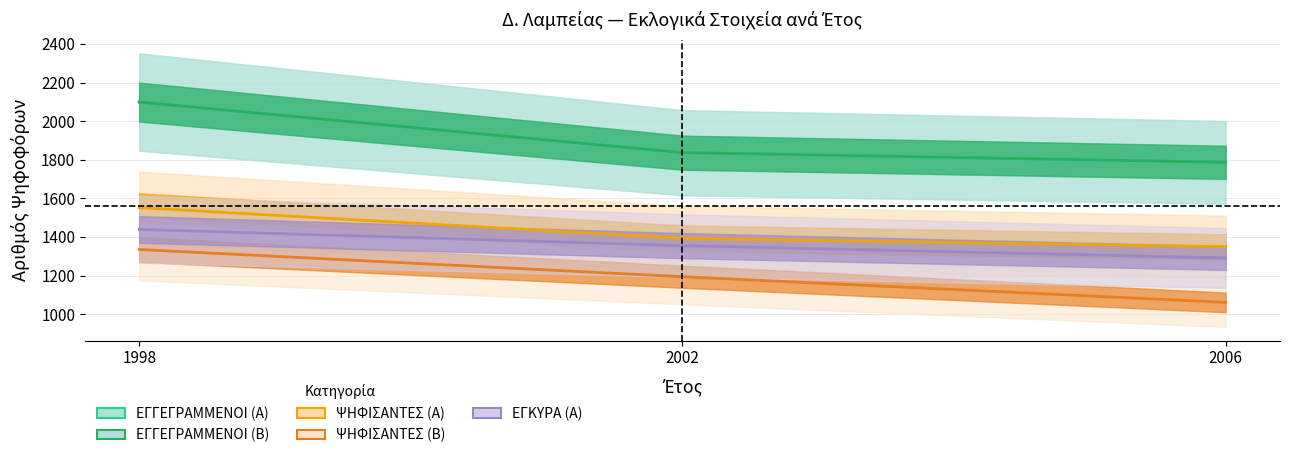

What is the maximum value shown in the chart?

2099